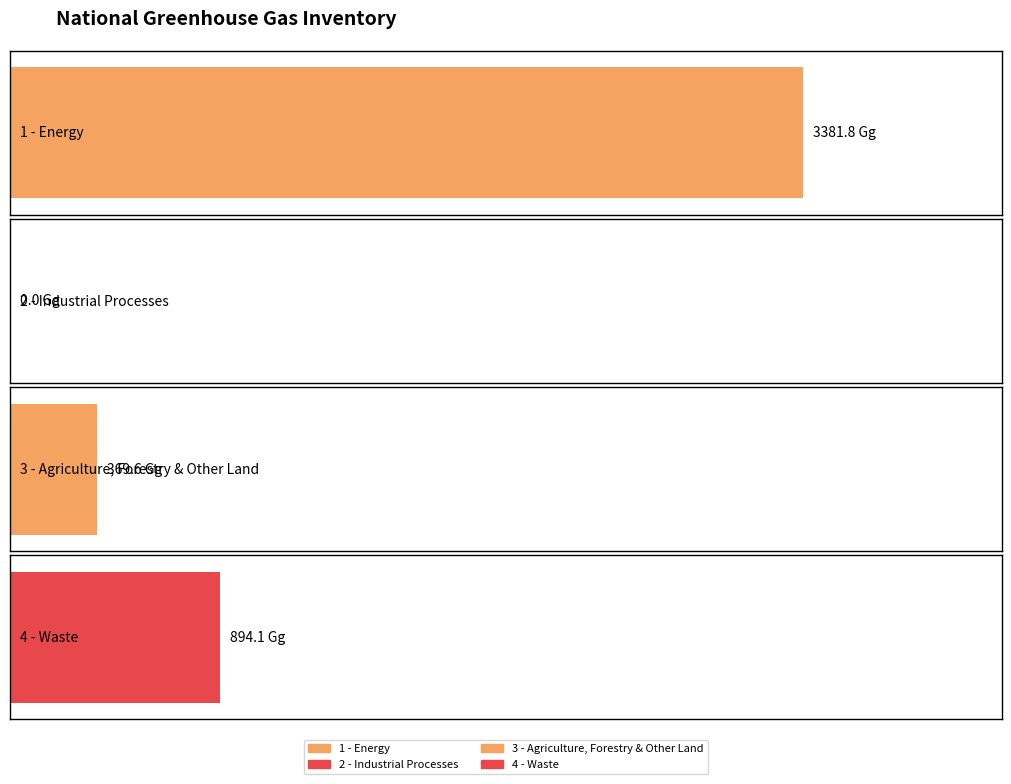

At how many categories does at least one series exceed 636?

2